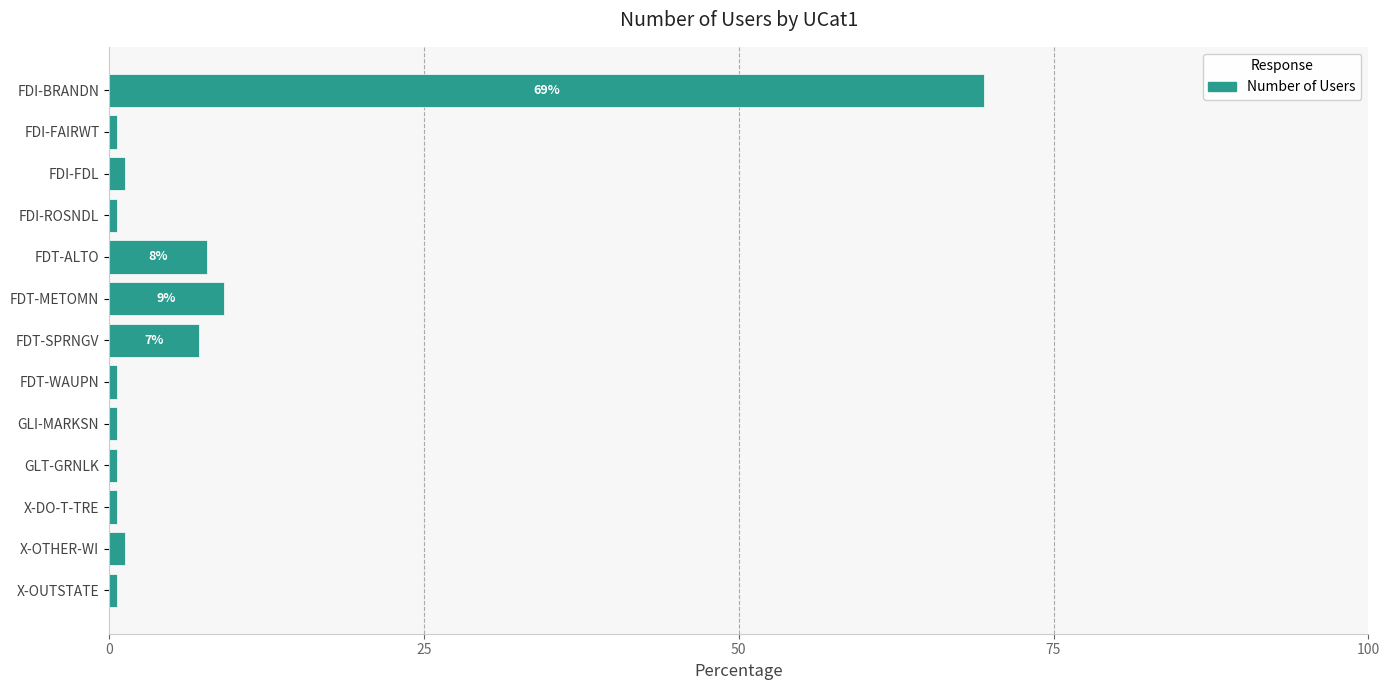

Does the chart contain any negative values?

No